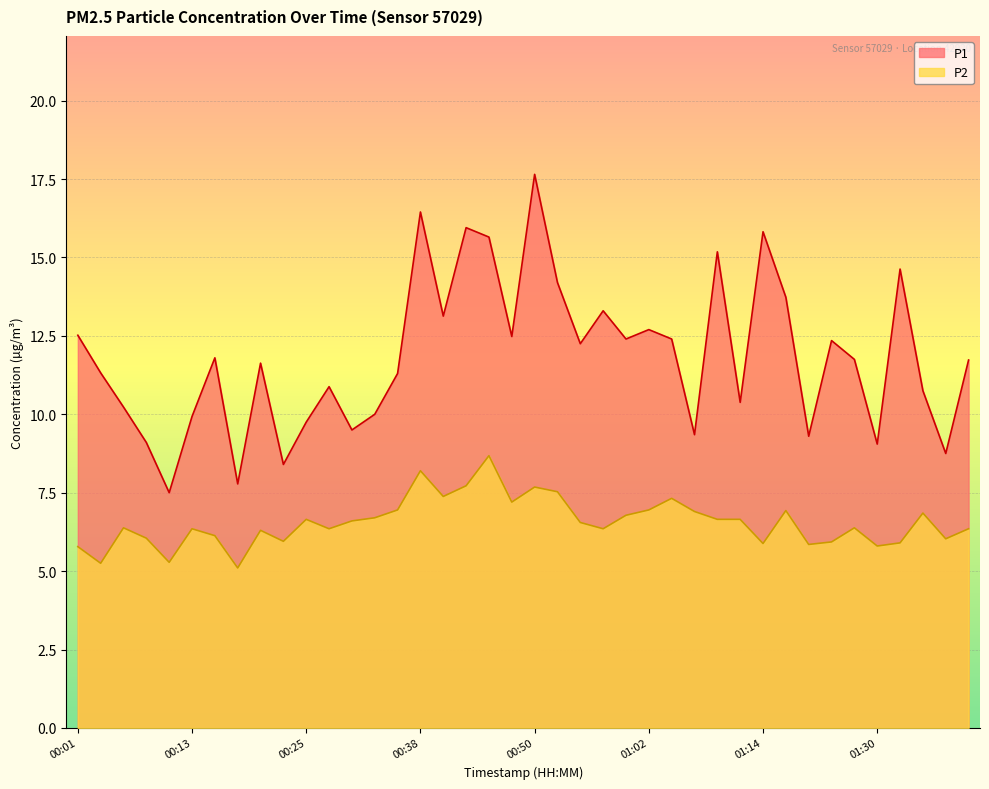

How many data points in P1 are less than 11?

16